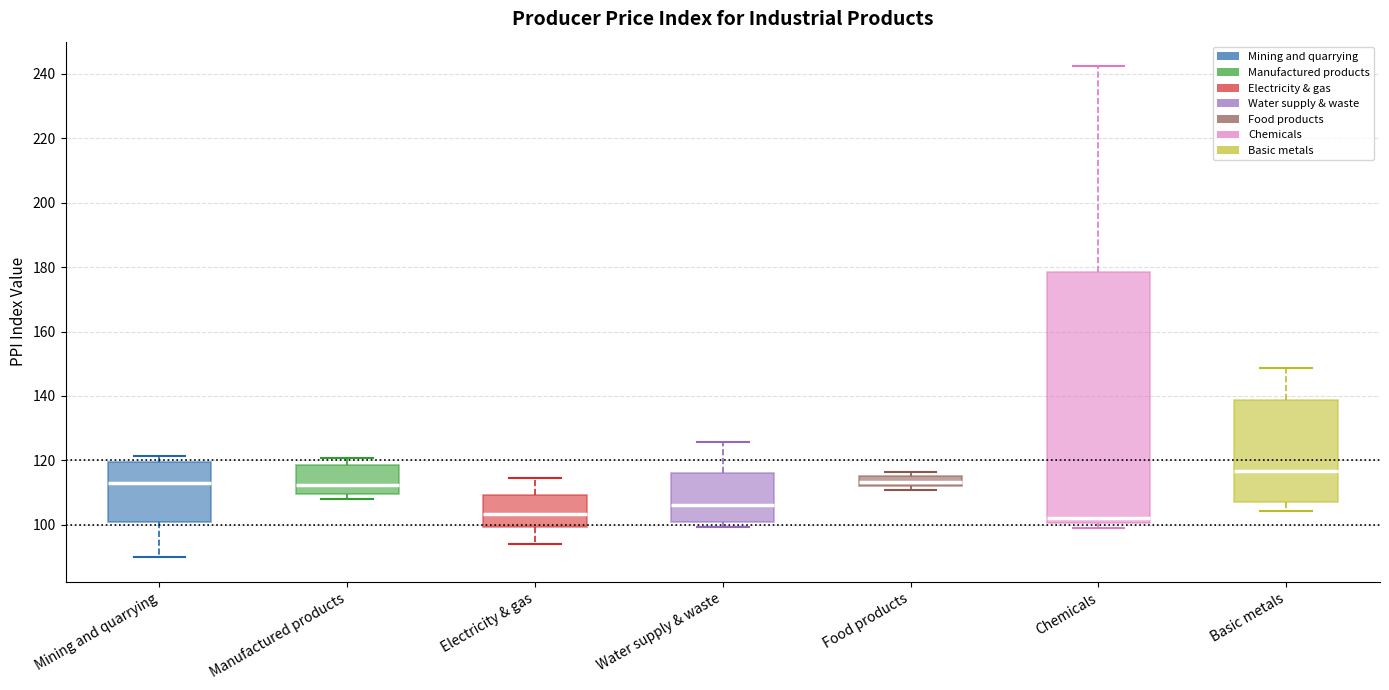

Reading left to right, transcribe this box plot: for each box, give where its median line is, the range the box spans, and where its two whiskers end, as read against the y-axis. The values are not printed on the chart, so give them approximately, as read against the axis.

Mining and quarrying: median 112, box 100 to 120, whiskers 90 to 122
Manufactured products: median 112, box 110 to 118, whiskers 108 to 120
Electricity & gas: median 104, box 100 to 110, whiskers 94 to 114
Water supply & waste: median 106, box 100 to 116, whiskers 100 (just below the box's lower edge) to 126
Food products: median 114, box 112 to 116, whiskers 110 to 116 (just above the box's upper edge)
Chemicals: median 102, box 100 to 178, whiskers 100 (just below the box's lower edge) to 242
Basic metals: median 116, box 108 to 138, whiskers 104 to 148